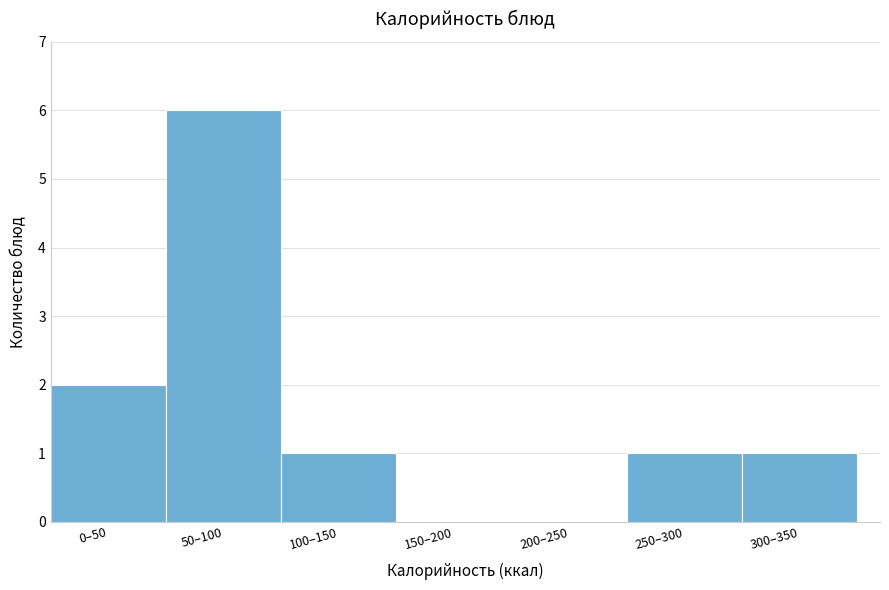

Reading right to left, list all the values displayed in this chart.

300–350=1	250–300=1	200–250=0	150–200=0	100–150=1	50–100=6	0–50=2